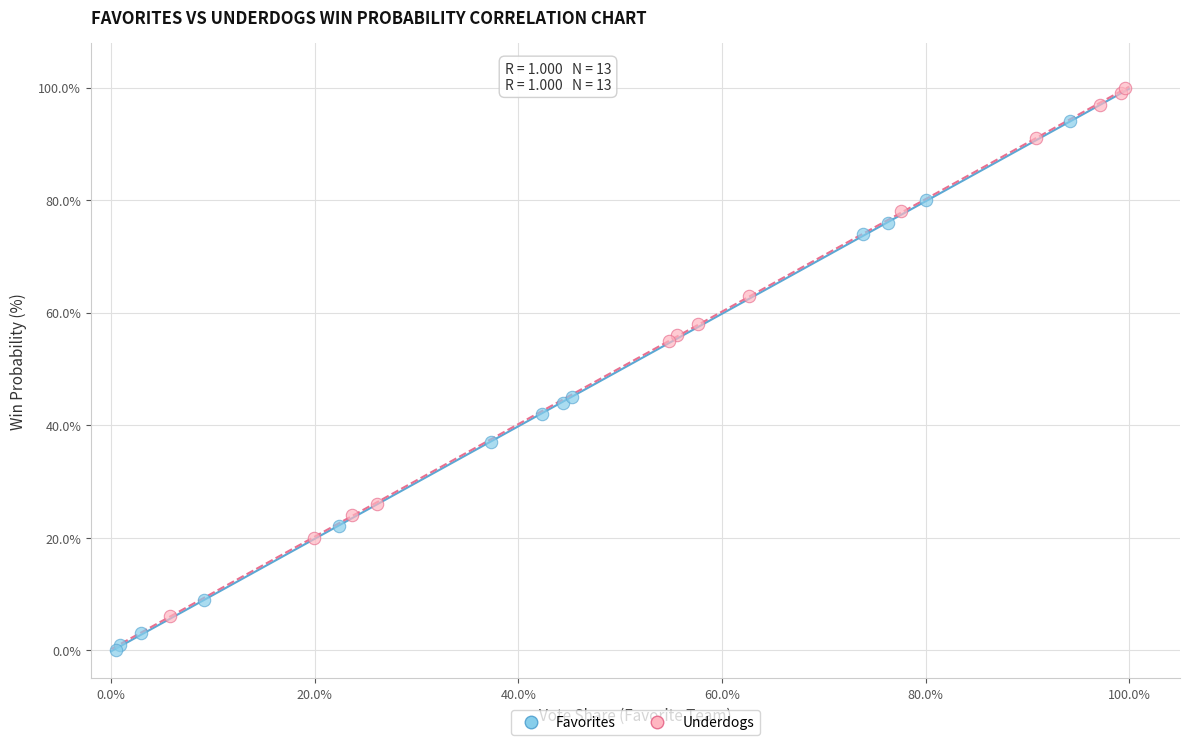

What are all the series names shown in the legend?

Favorites, Underdogs